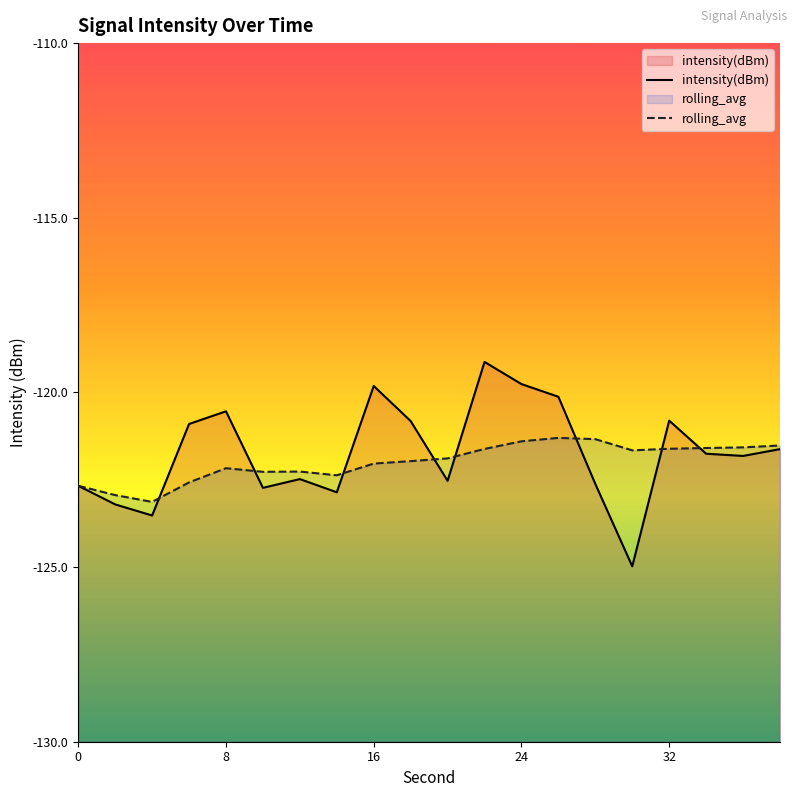

Rank the series by their average value, from highest to lowest.

intensity(dBm), rolling_avg